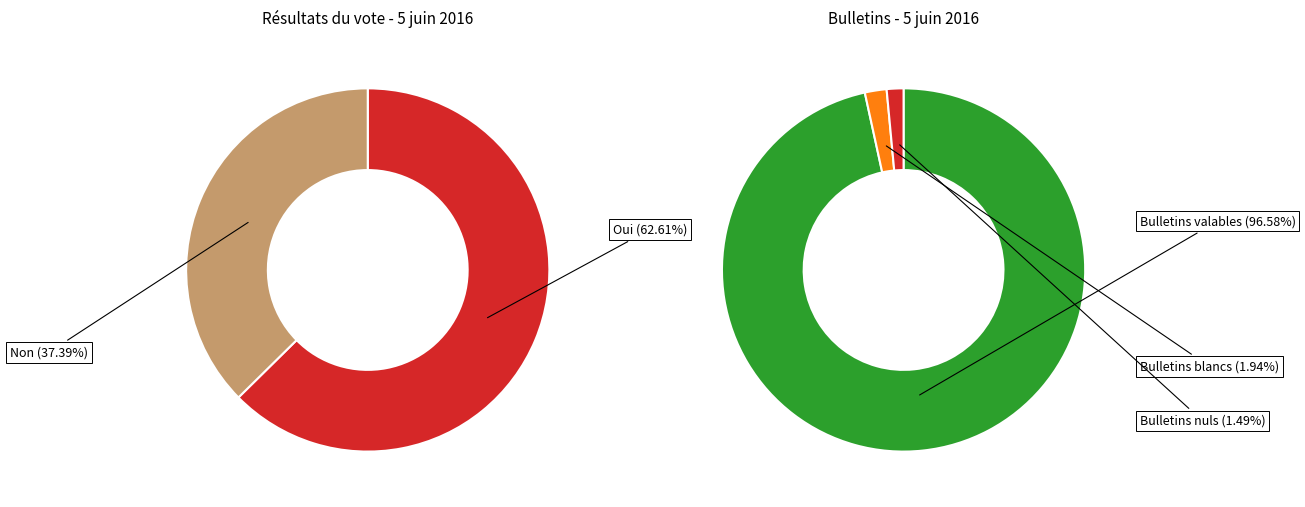

Which slice is the largest?

Oui